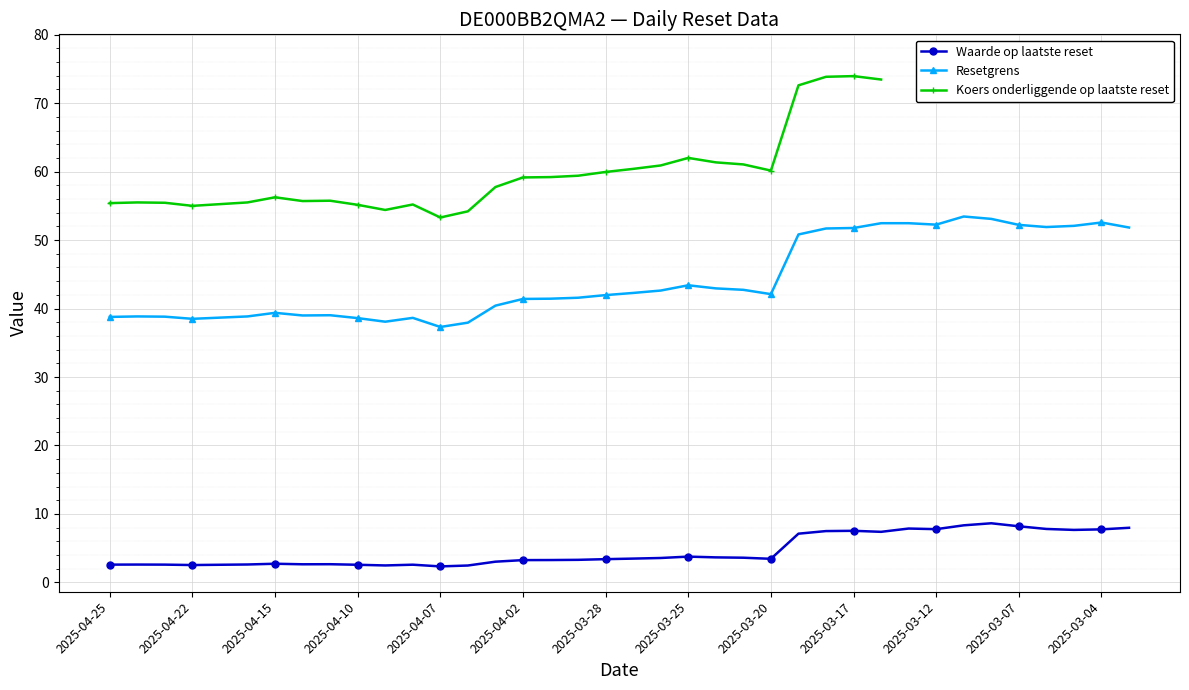

What is the total value across all series at 19?

106.2